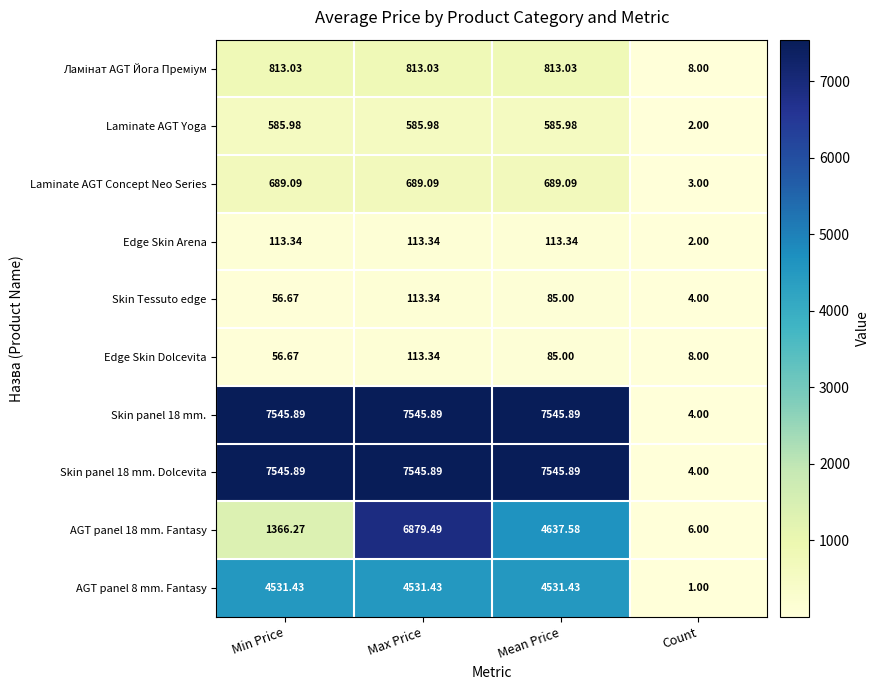

Is the value of Laminate AGT Yoga at Max Price greater than the value of Skin panel 18 mm. Dolcevita at Min Price?

No